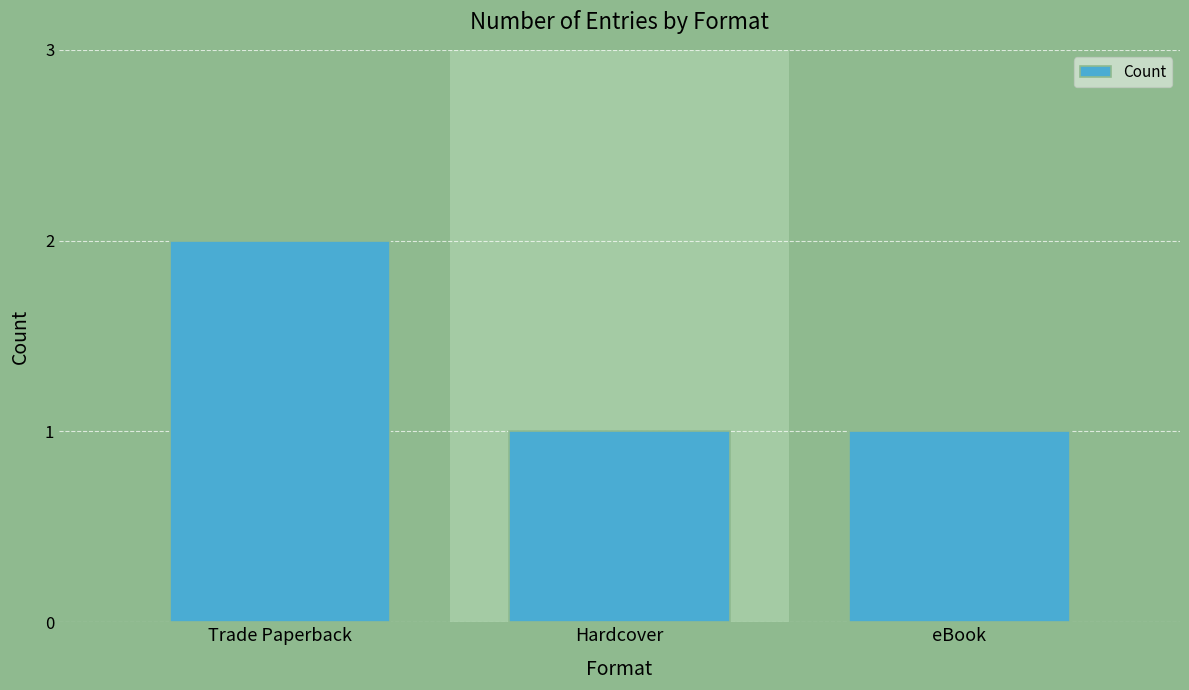

What is the average value?

1